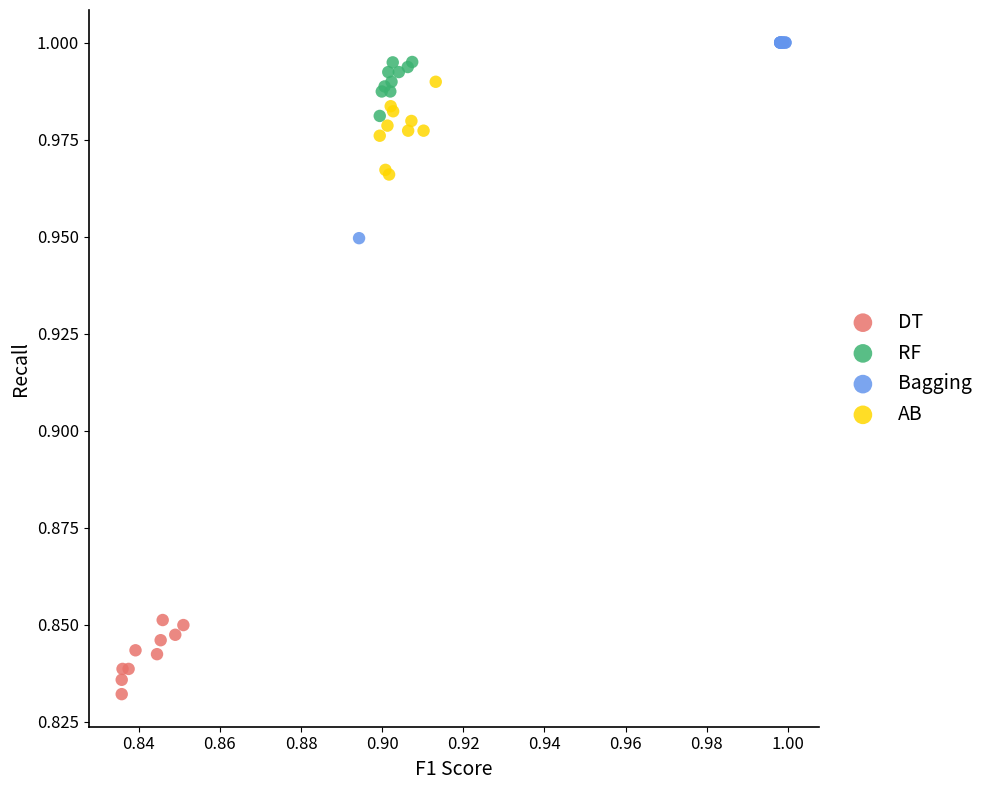

Which series has the largest Y range (max minus min)?

Bagging